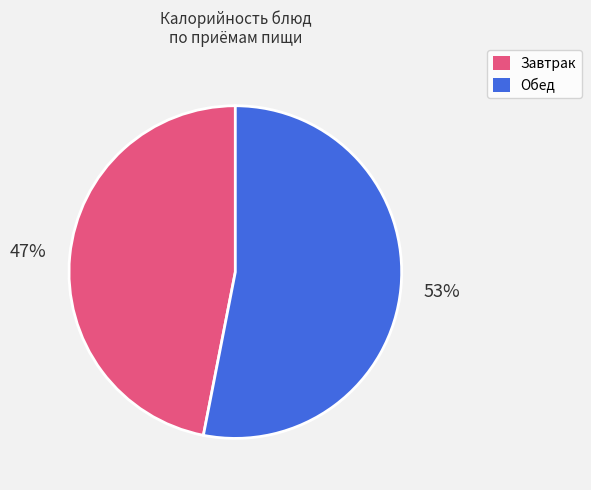

Combined, do Завтрак and Обед account for over 50%?

Yes